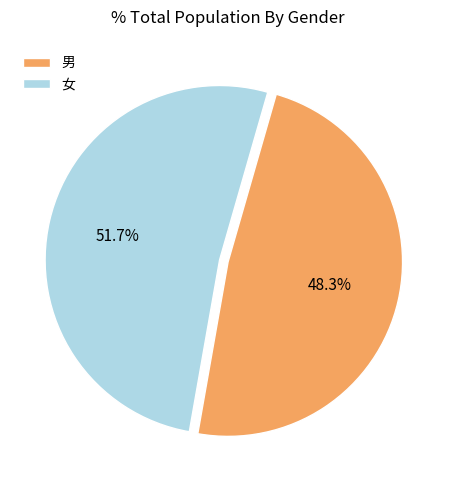

Between 女 and 男, which is larger?

女